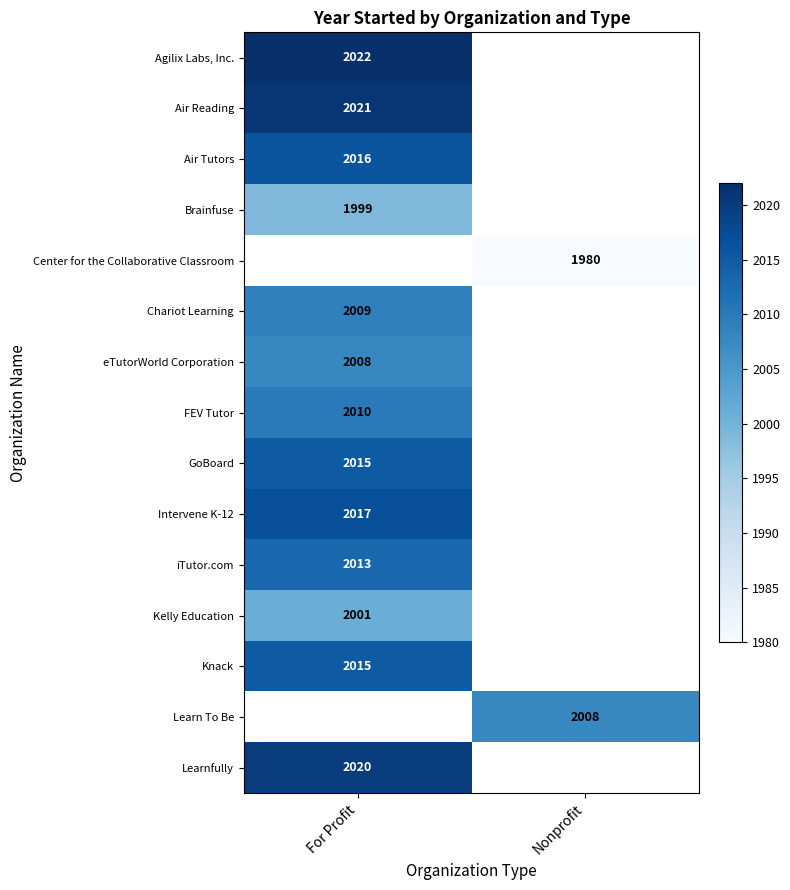

The Agilix Labs, Inc. series shows 3600 at For Profit. True or false?

False